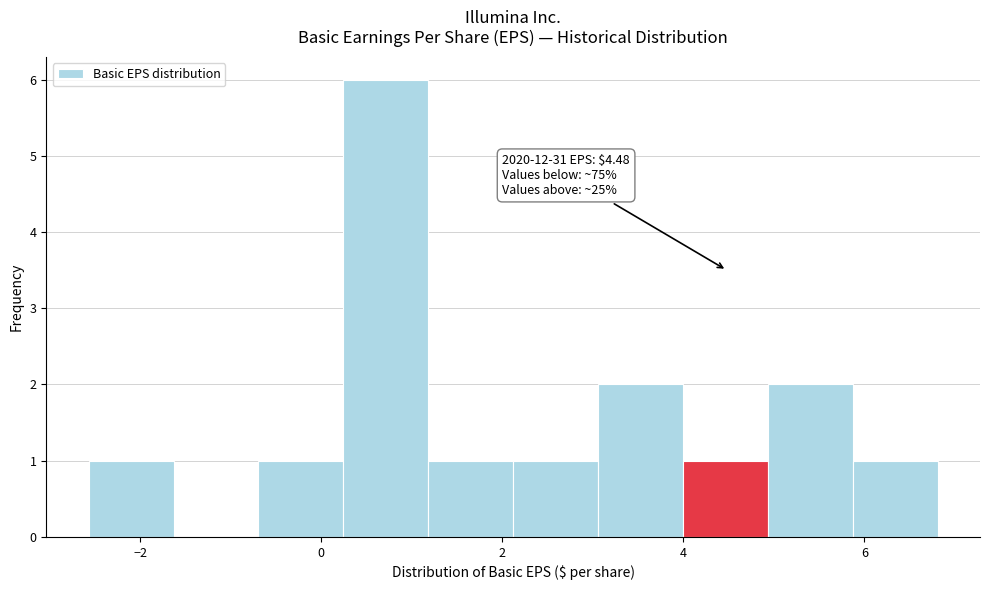

Which range on the x-axis has the tallest bar?

0.2 to 1.2